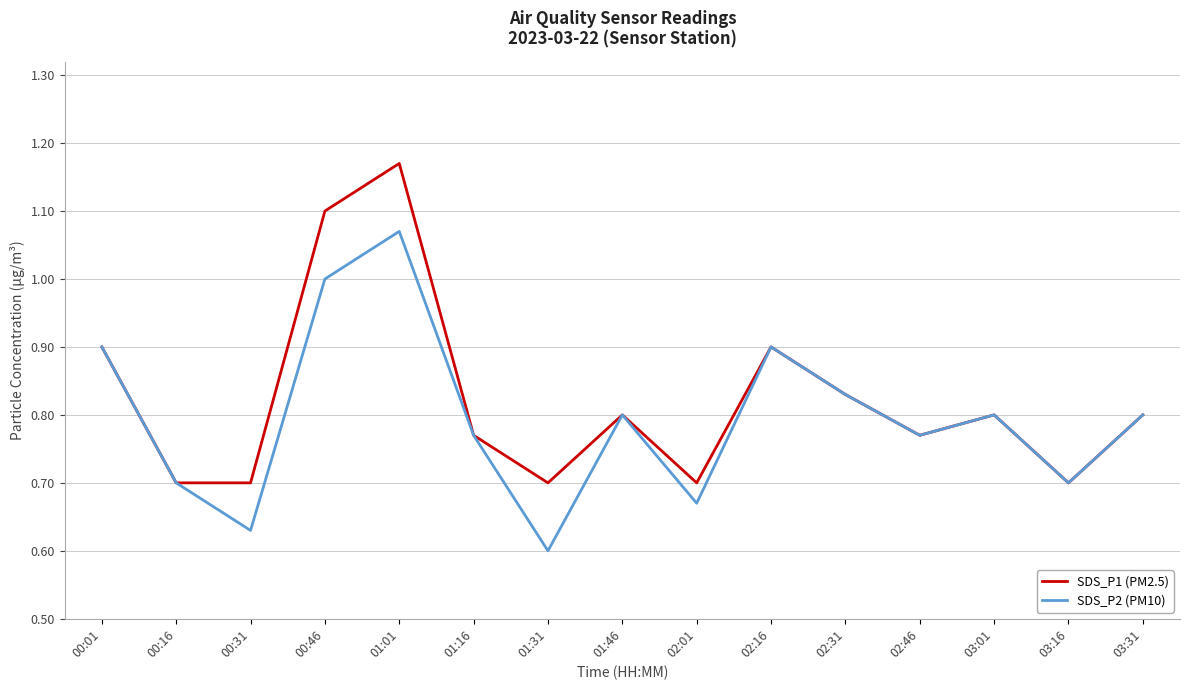

Which label corresponds to the largest value in the chart?

01:01